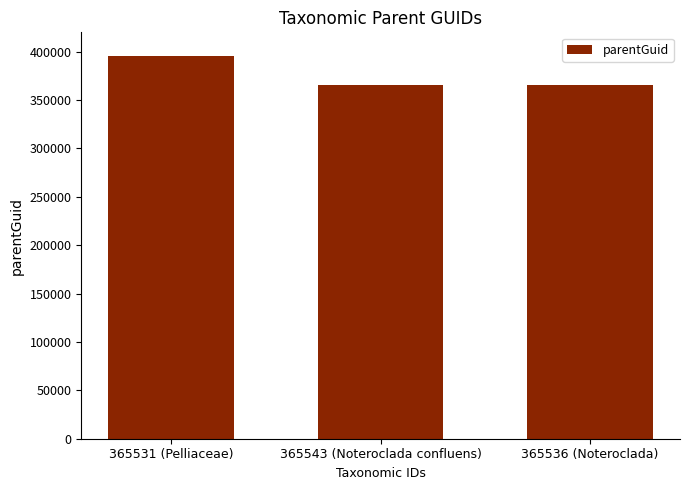

What is the greatest value displayed?

395754